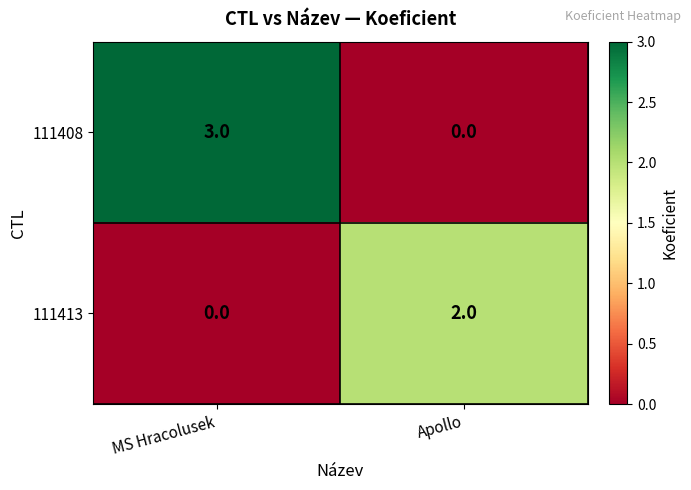

What is the maximum value shown in the chart?

3